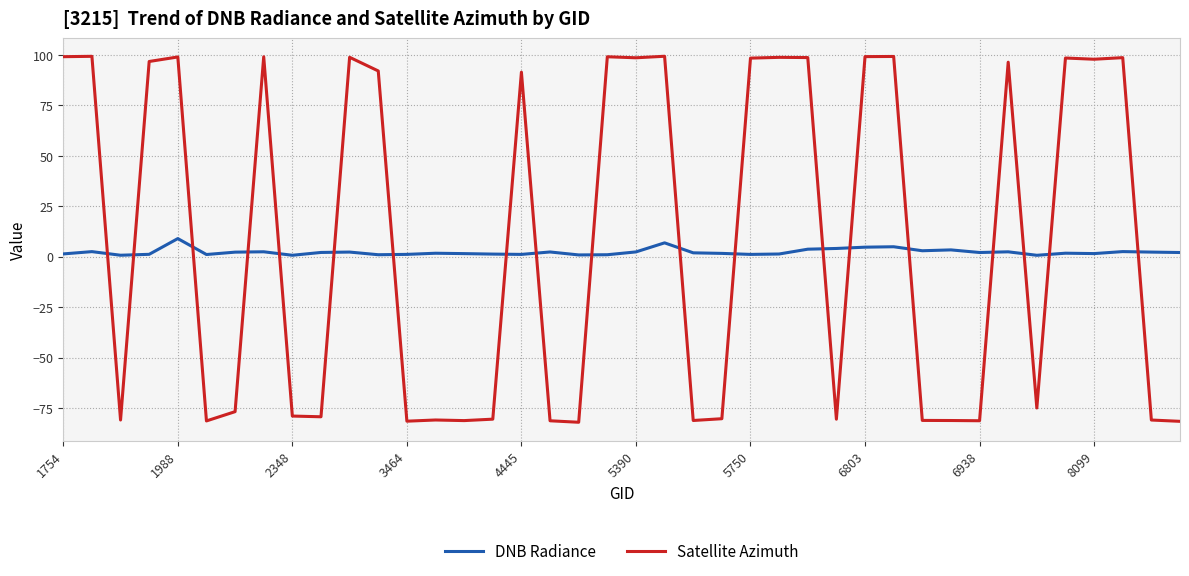

How many times do Satellite Azimuth and DNB Radiance cross each other?

19